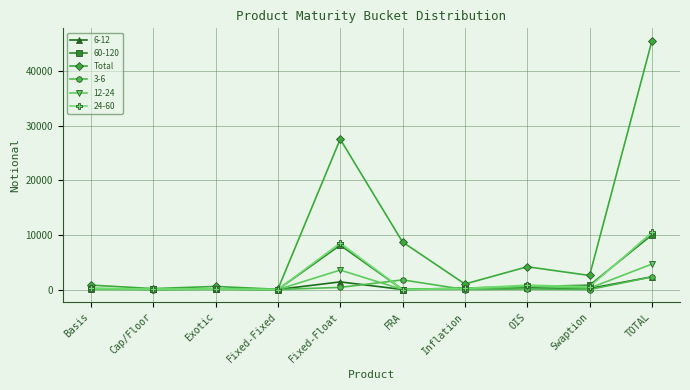

Where is Total nearest to the value 22829?

Fixed-Float